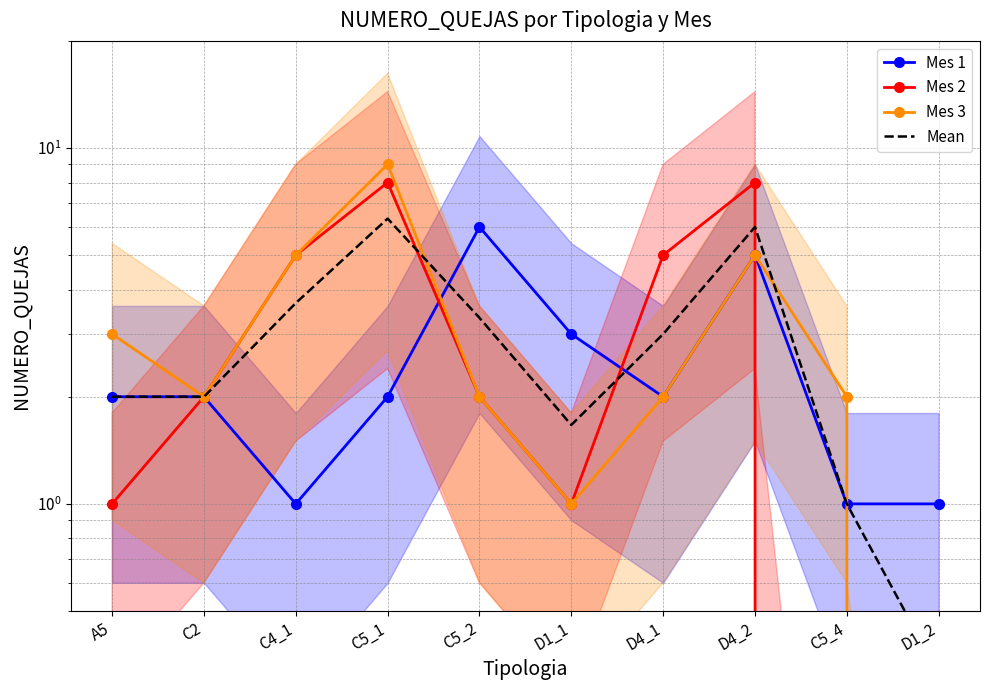

What is the value of the Mes 2 point at the 3rd from the left?

5.0